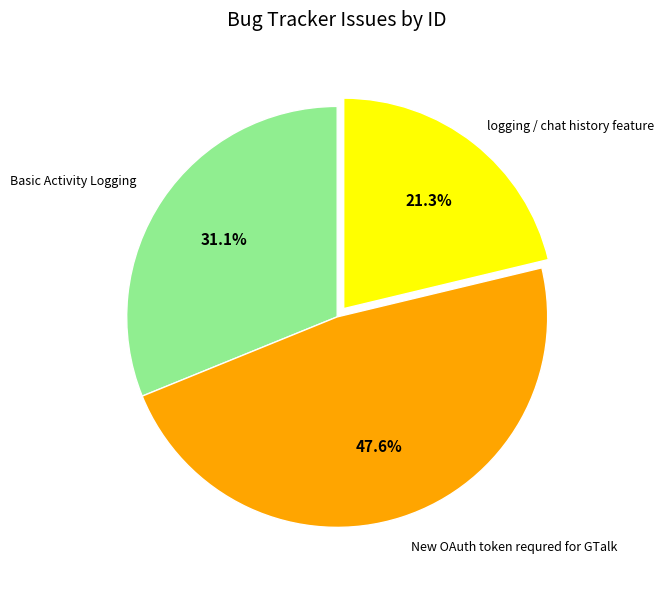

Combined, do New OAuth token requred for GTalk and logging / chat history feature account for over 50%?

Yes